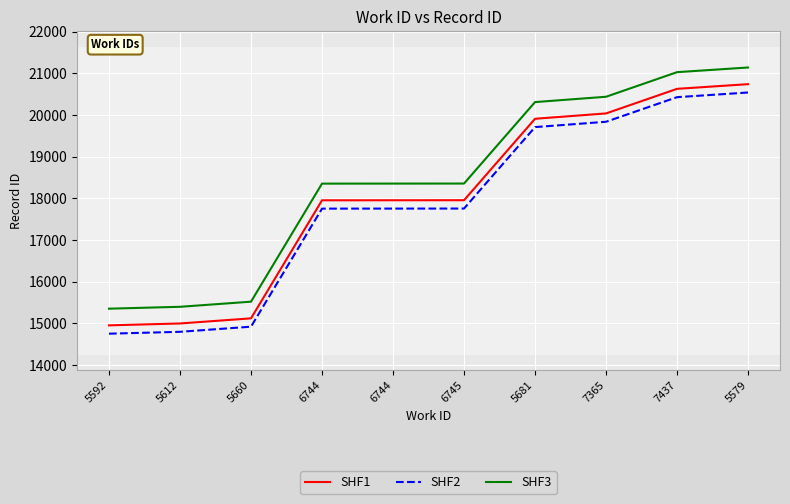

What is the value of the SHF2 point at the 2nd from the left?

14799